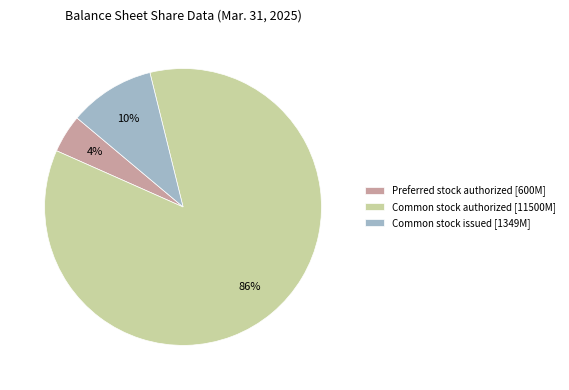

Which has a higher value, Common stock issued or Common stock authorized?

Common stock authorized